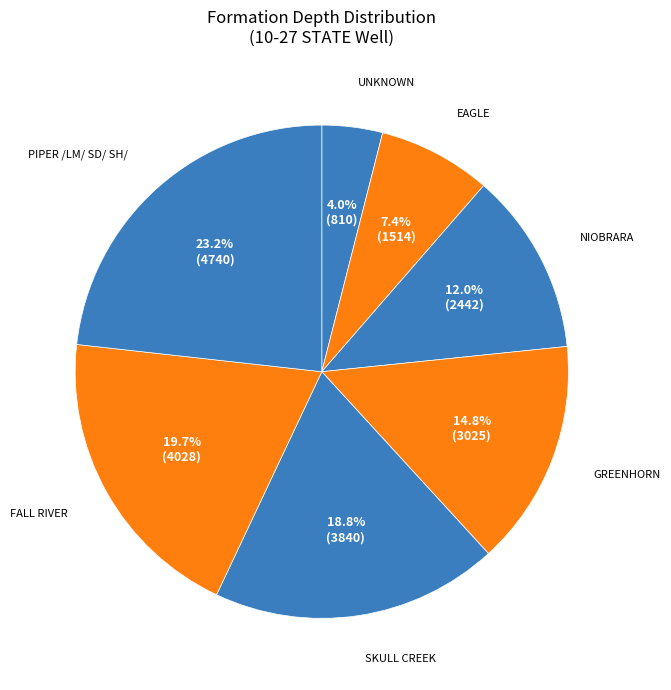

How many slices are in this pie chart?

7